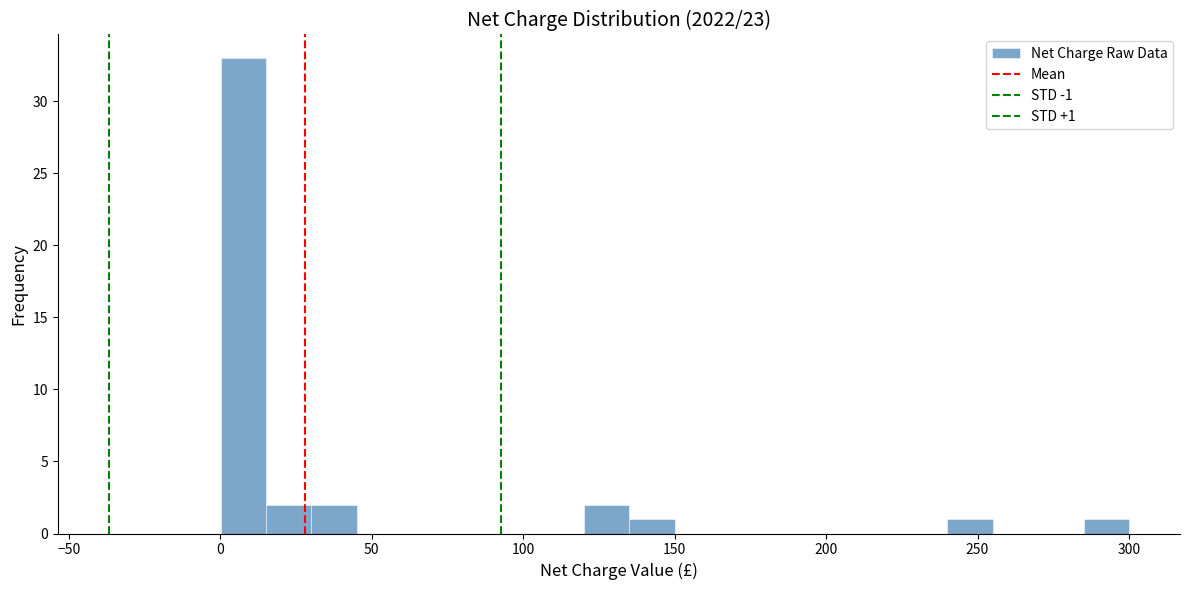

Around what value on the x-axis is the tallest bar? Give the approximate position of its centre, as read against the axis.

10